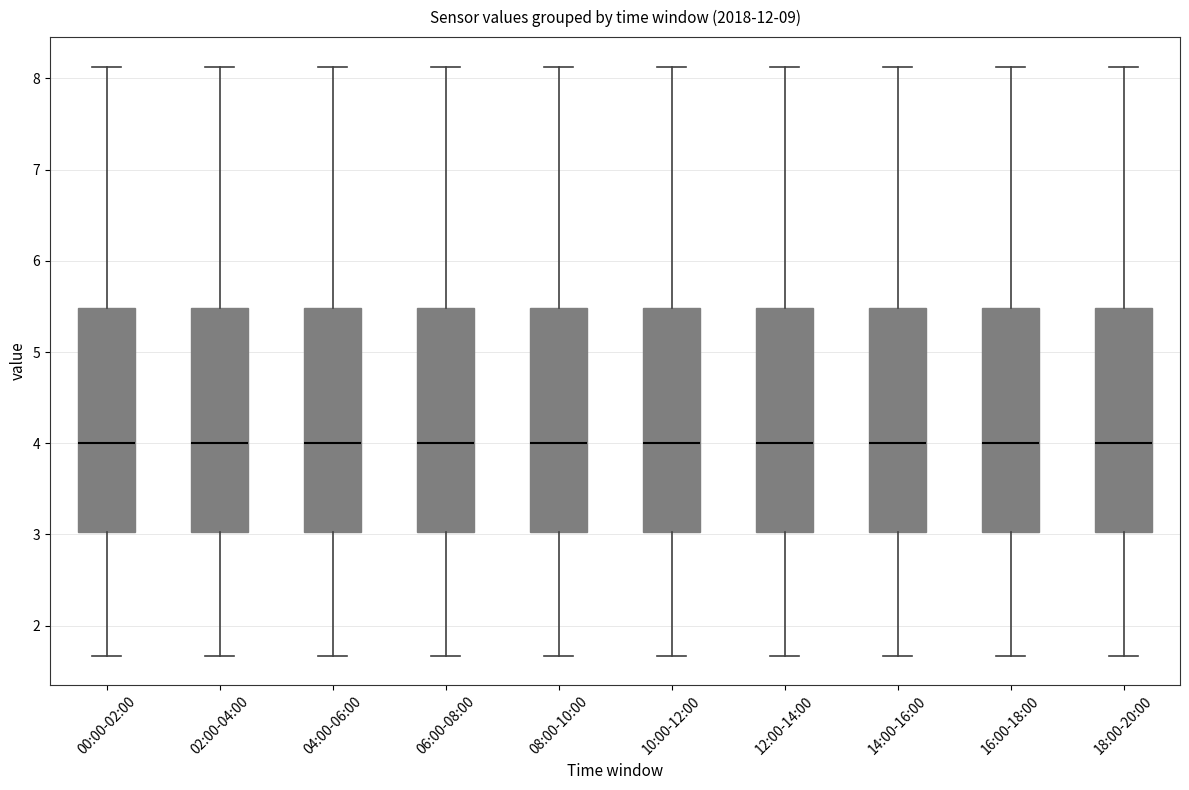

Where does the lower whisker of the box for 04:00-06:00 end on the y-axis? The values are not printed on the chart, so give them approximately, as read against the axis.

1.7